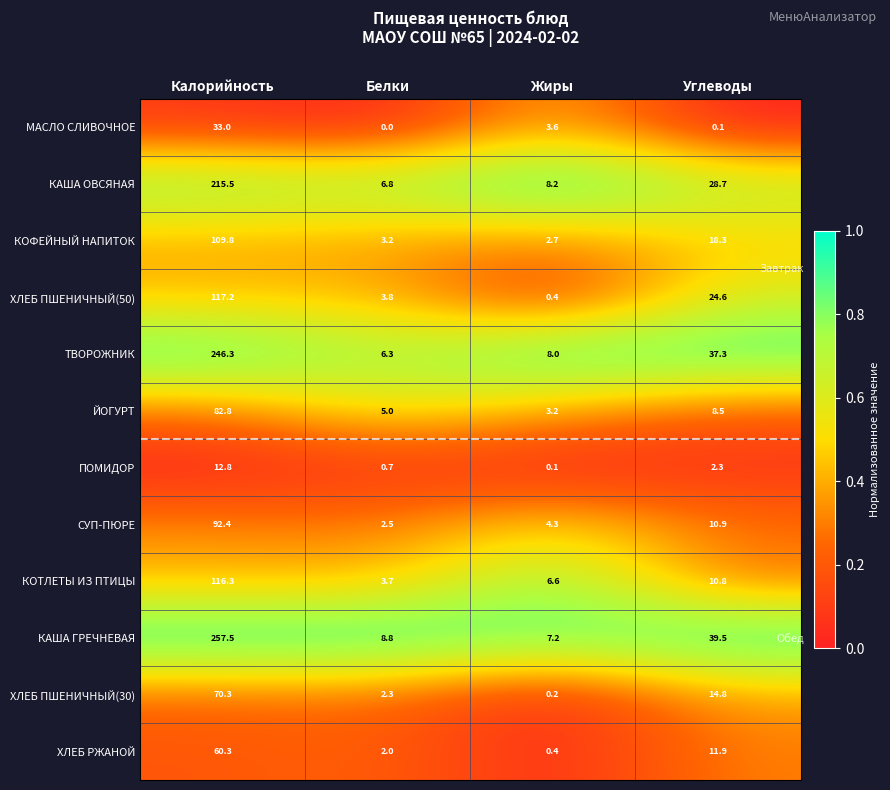

What is the total value across all series at Жиры?

44.9